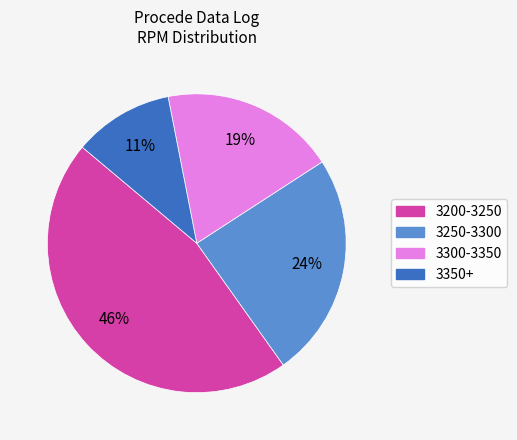

Is there a majority slice in this chart?

No